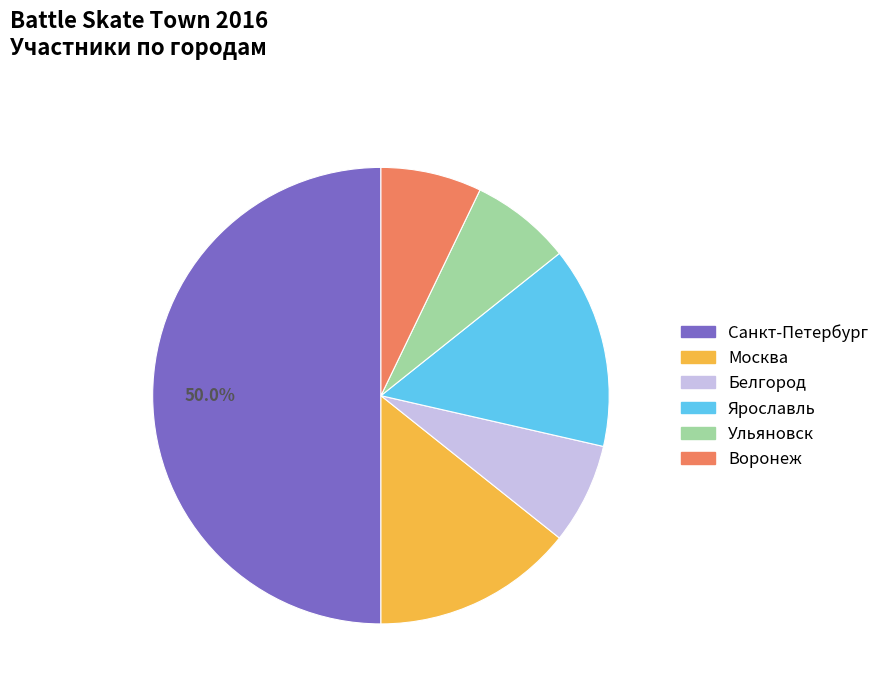

To the nearest percent, what portion does Ярославль represent?

14%